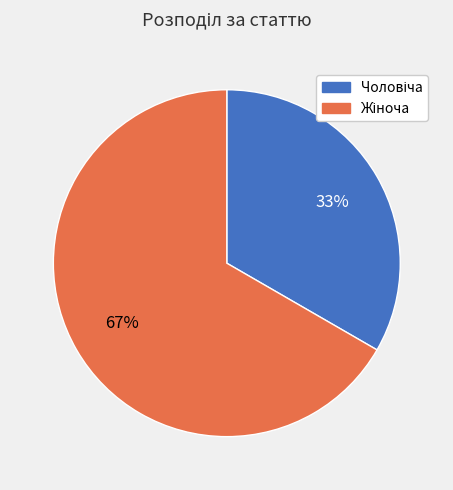

Is there a majority slice in this chart?

Yes